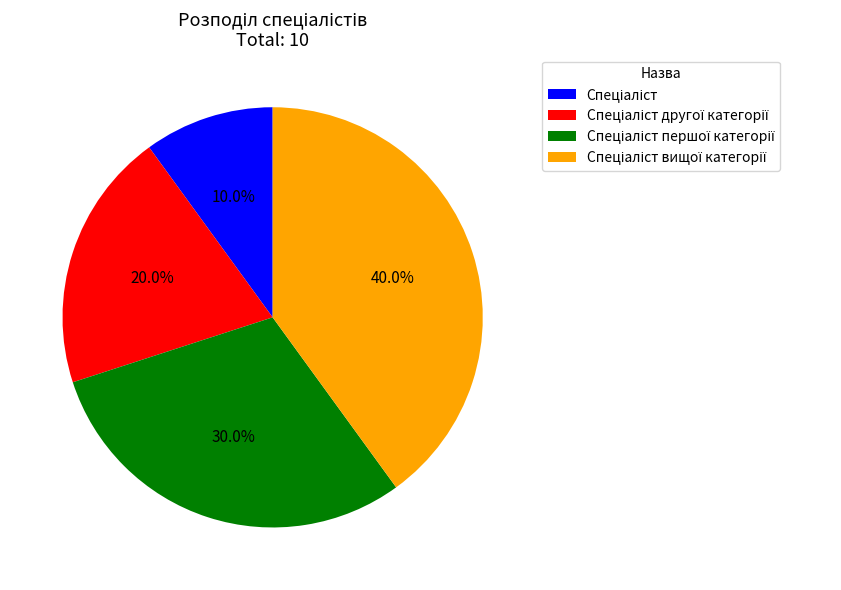

Is there a majority slice in this chart?

No